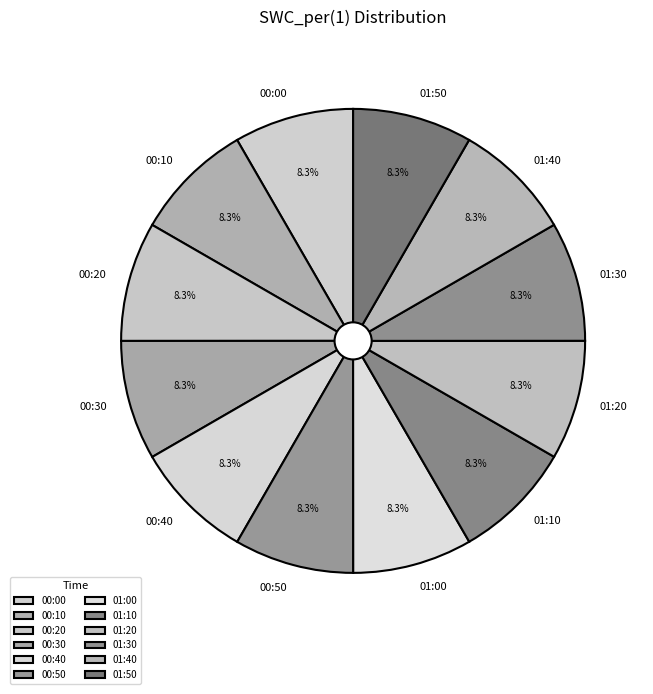

To the nearest percent, what is the combined percentage of 00:20 and 00:30?

17%